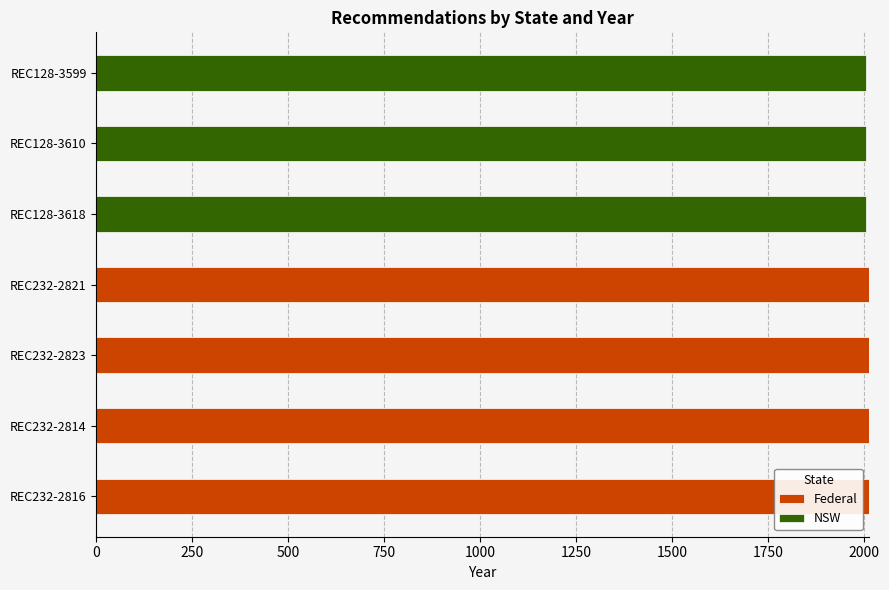

What is the sum of all Federal values?

8052